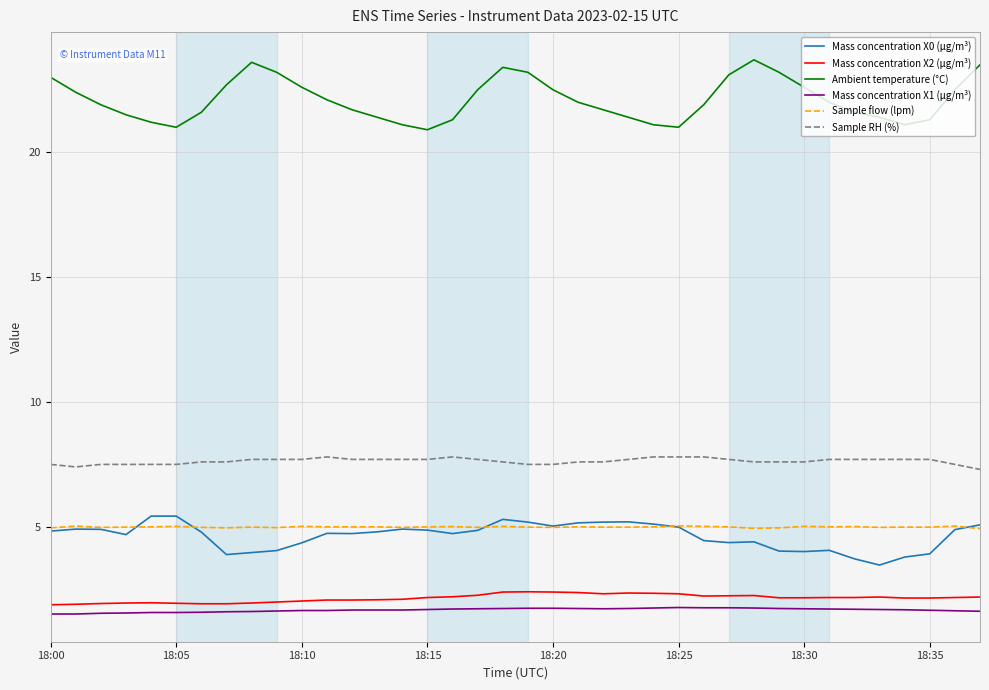

Which series has the largest total across all categories?

Ambient temperature (°C)